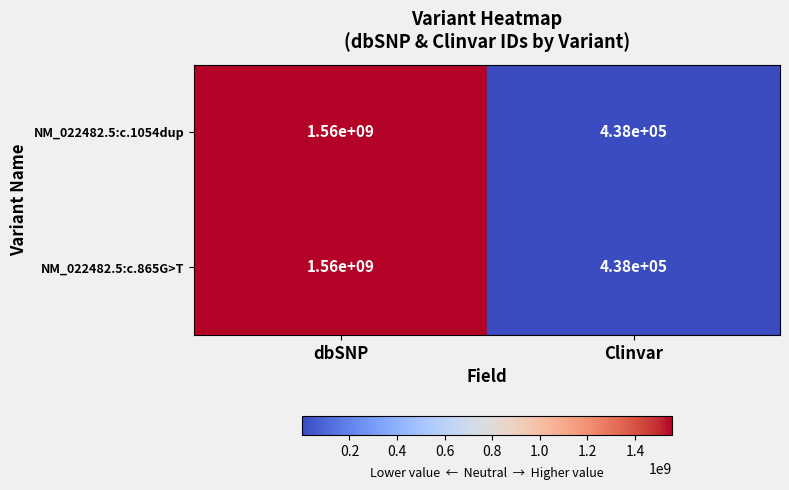

What is the minimum value shown in the chart?

438000